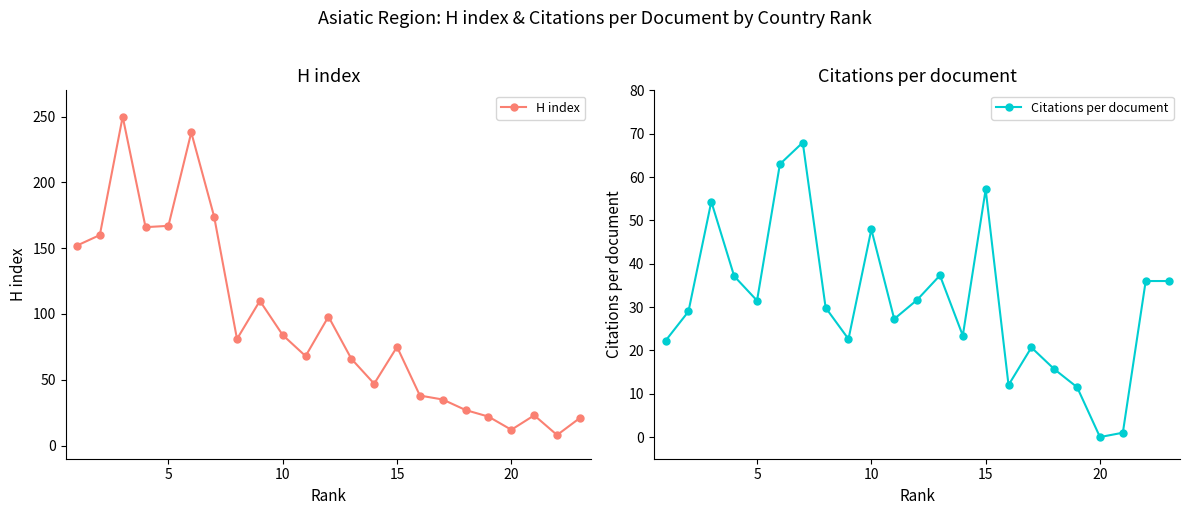

Where is the first local minimum for Citations per document?

5